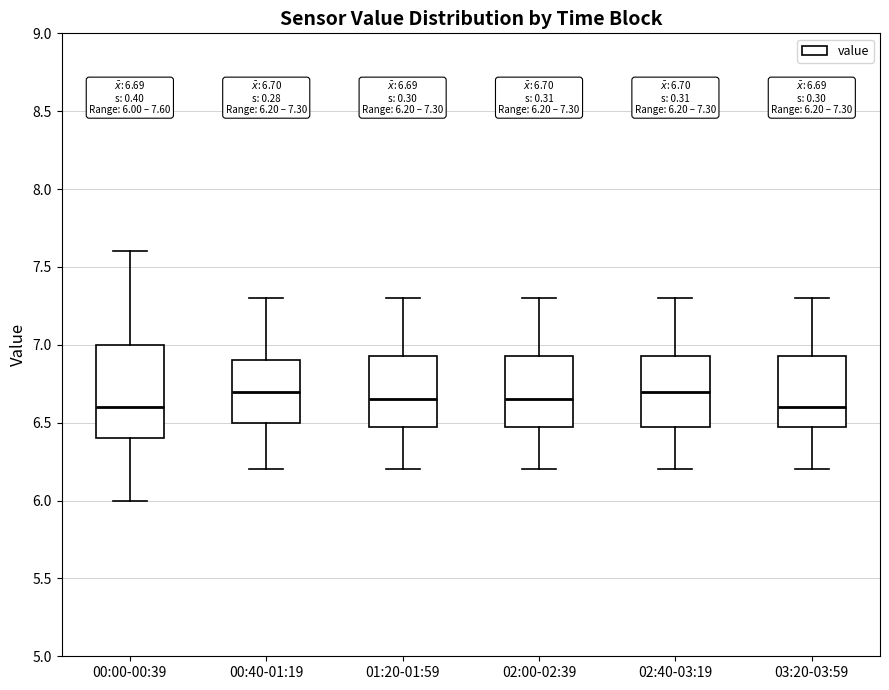

Comparing the boxes themselves (not the whiskers), which one is the tallest?

00:00-00:39